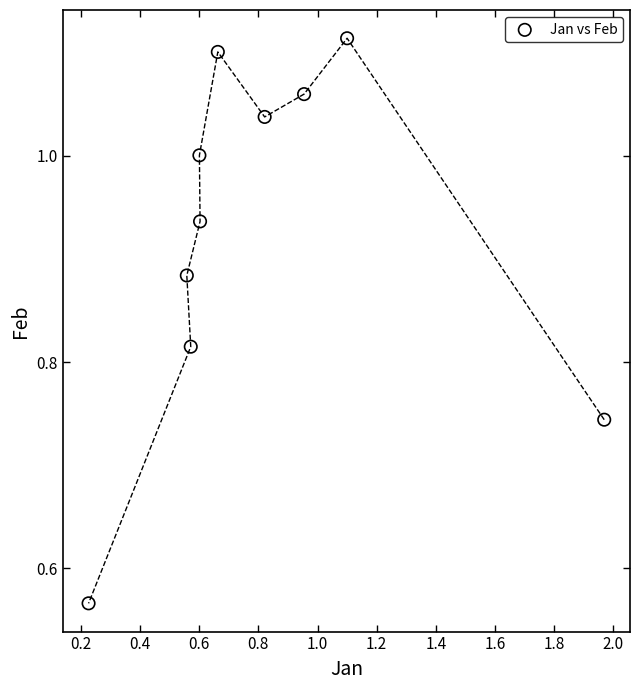

What is the range of Y values (max minus min)?

0.5